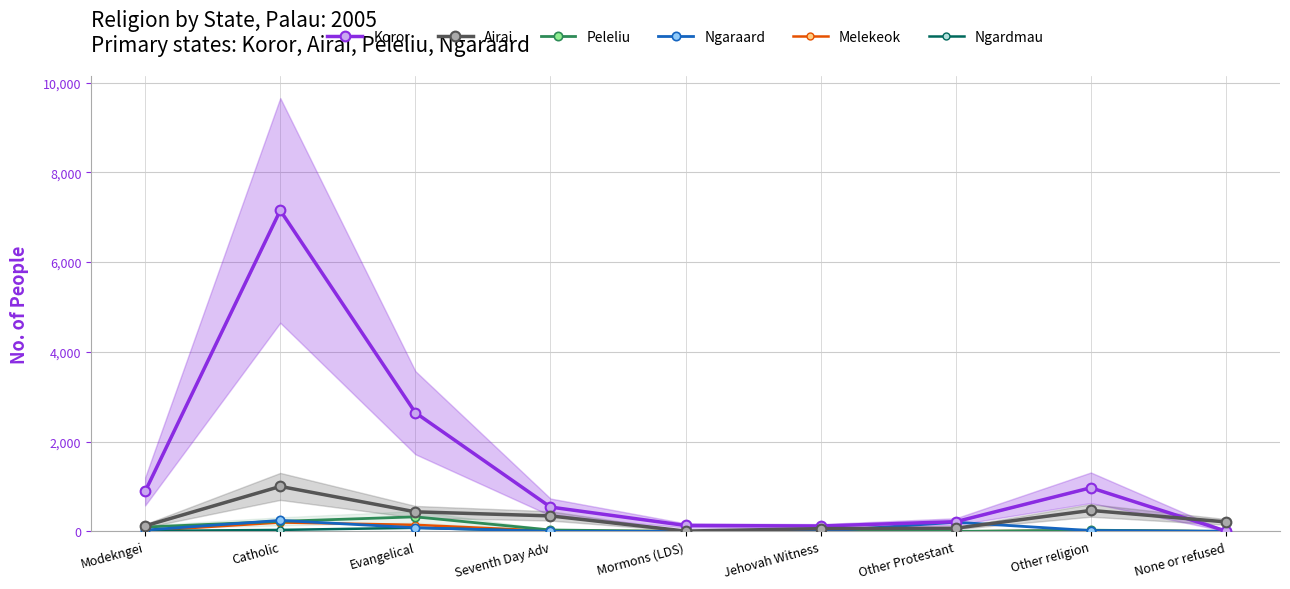

What is the highest value of the Airai series?

1002